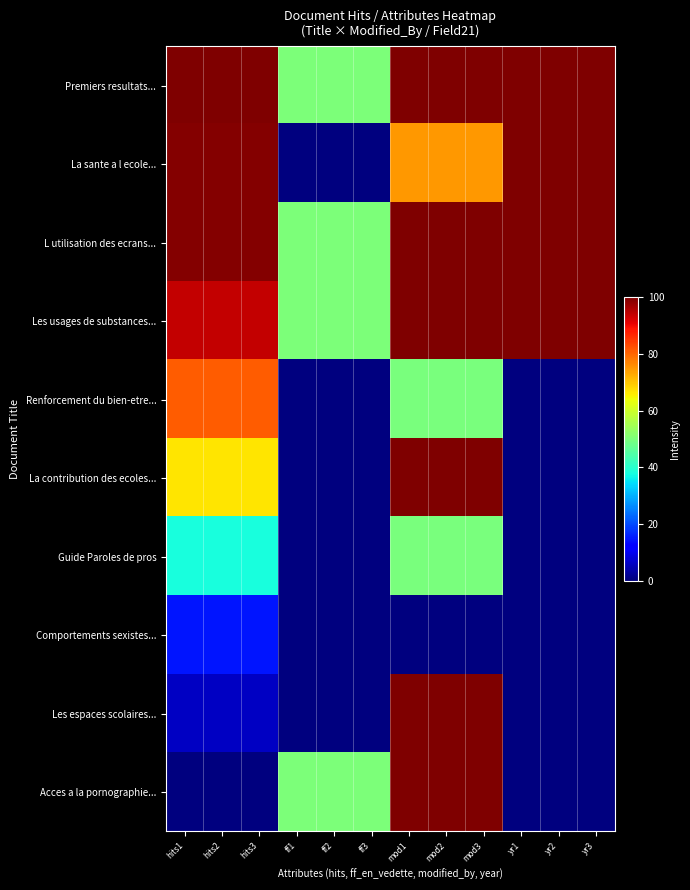

What is the total value across all series at mod3?

775.0